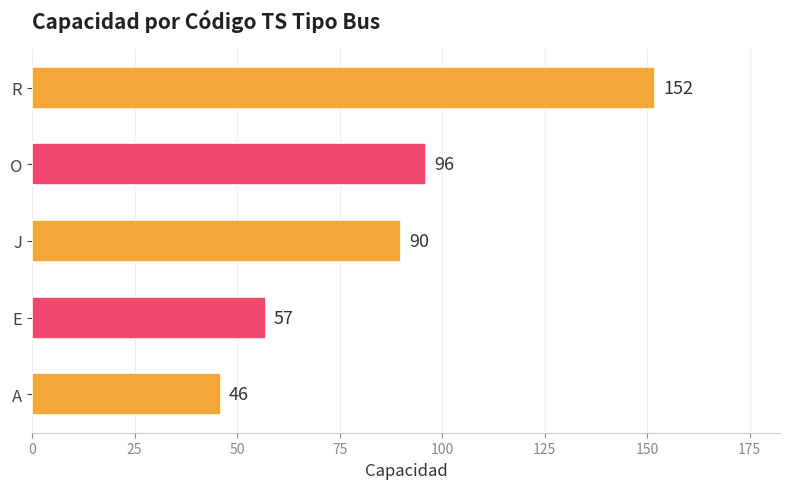

Reading bottom to top, transcribe all the data shown in this chart.

A=46	E=57	J=90	O=96	R=152